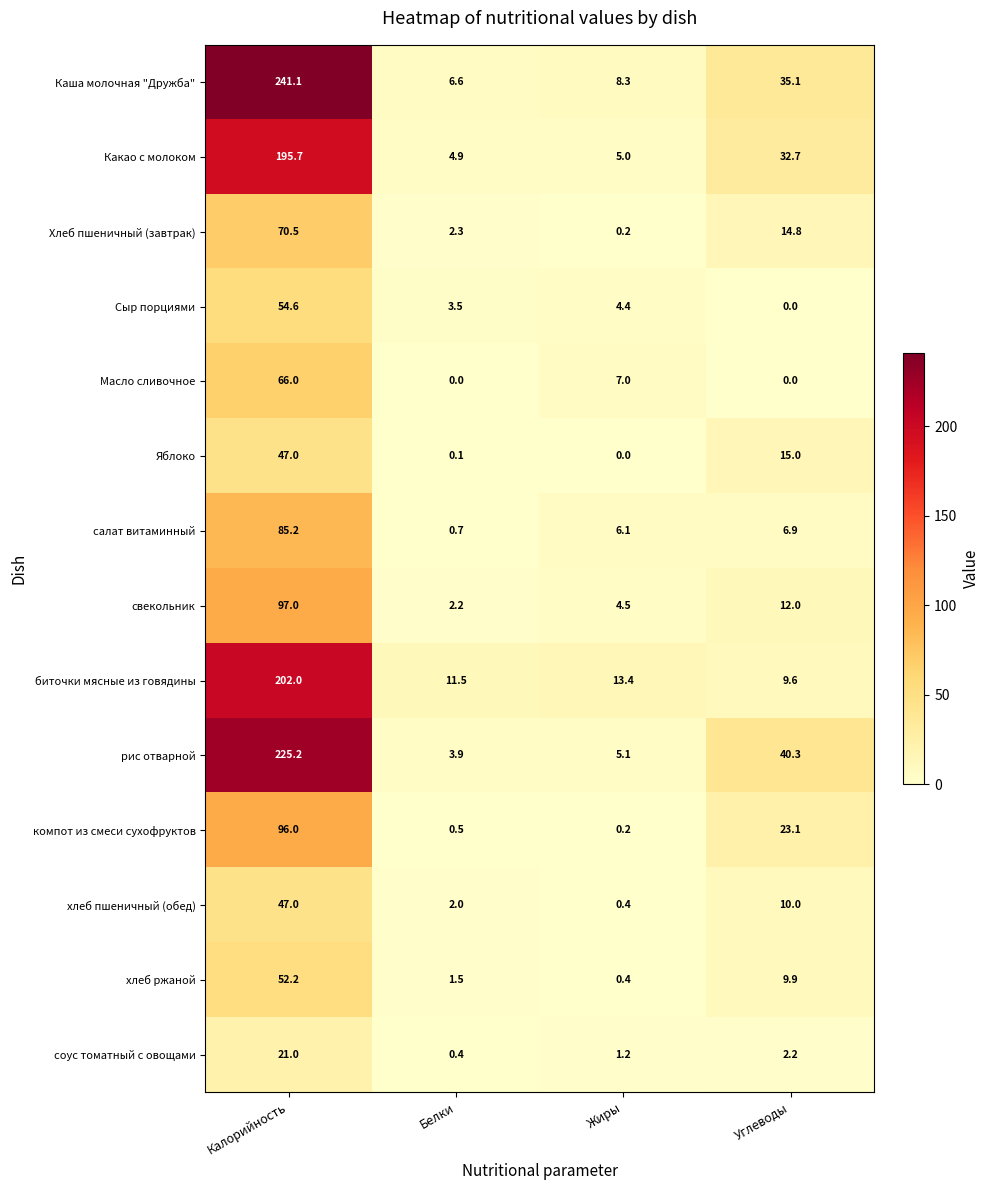

The Масло сливочное series shows -42.5 at Углеводы. True or false?

False